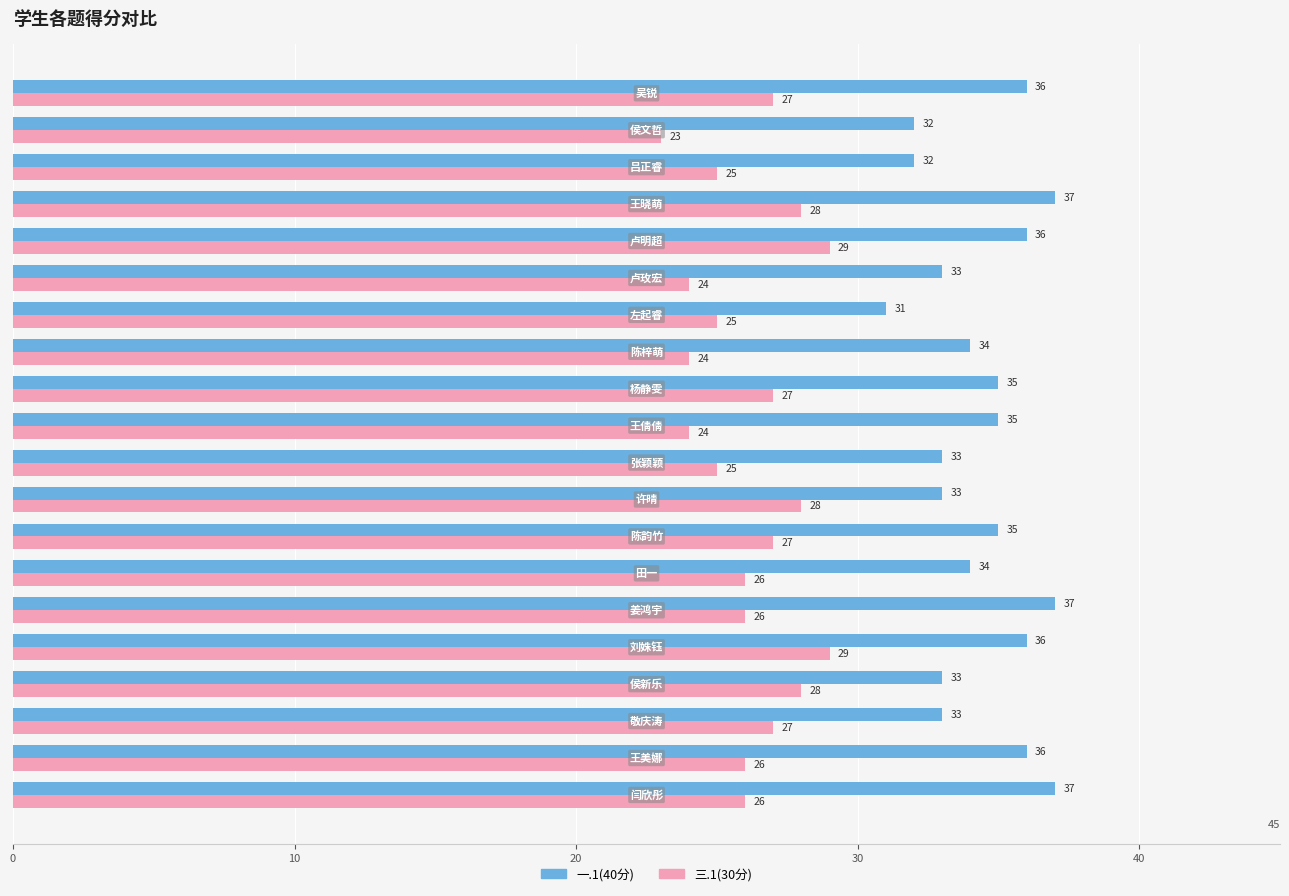

List the series in order of their peak value, lowest first.

三.1(30分), 一.1(40分)